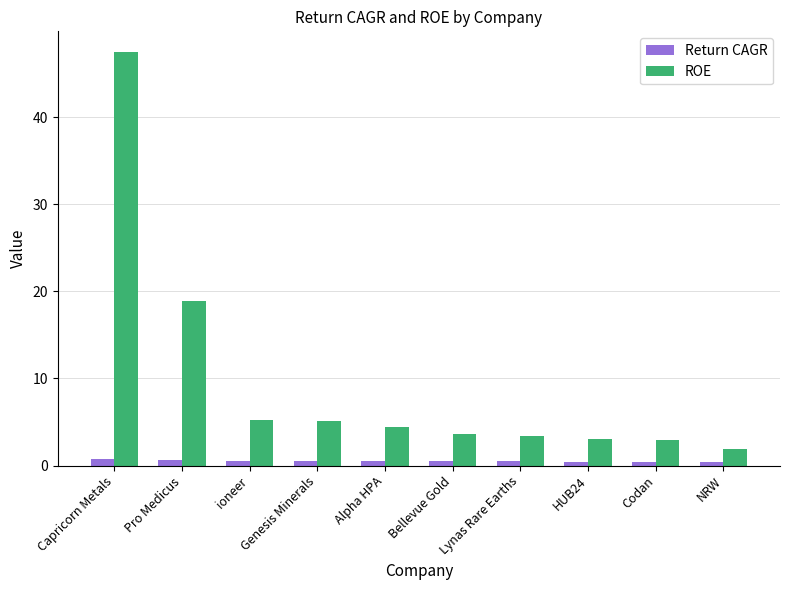

What is the average value of the ROE series?

9.6